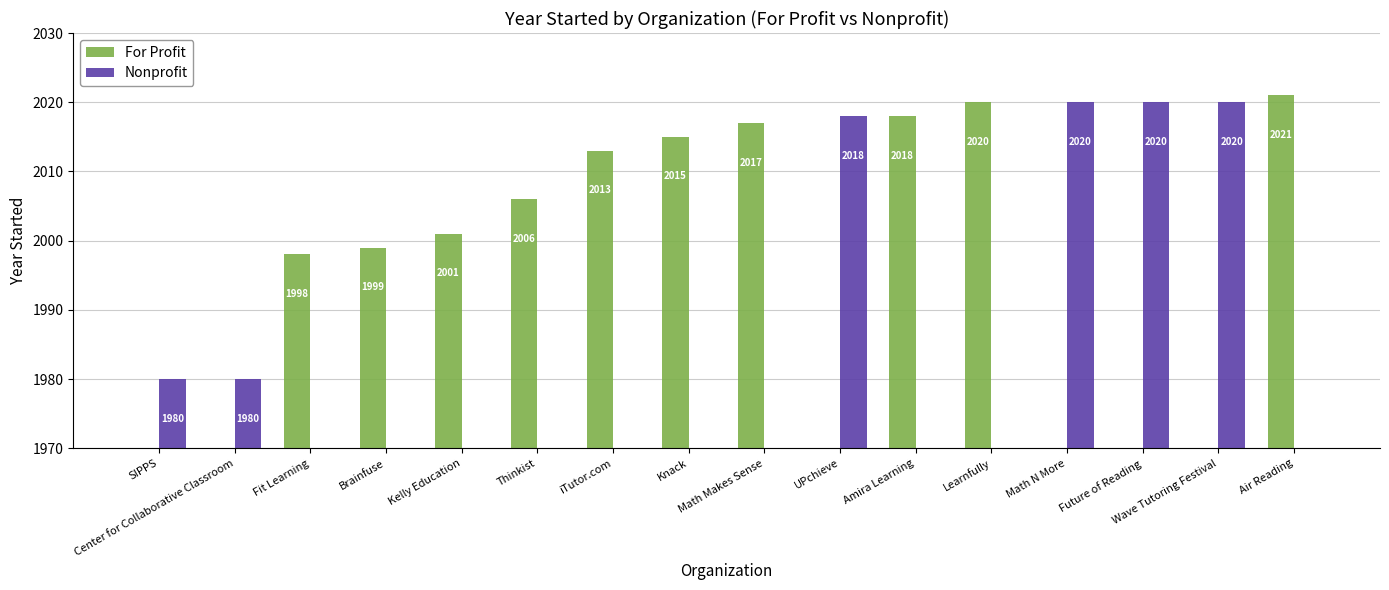

What is the difference between the second highest and second lowest values in the For Profit series?

2020